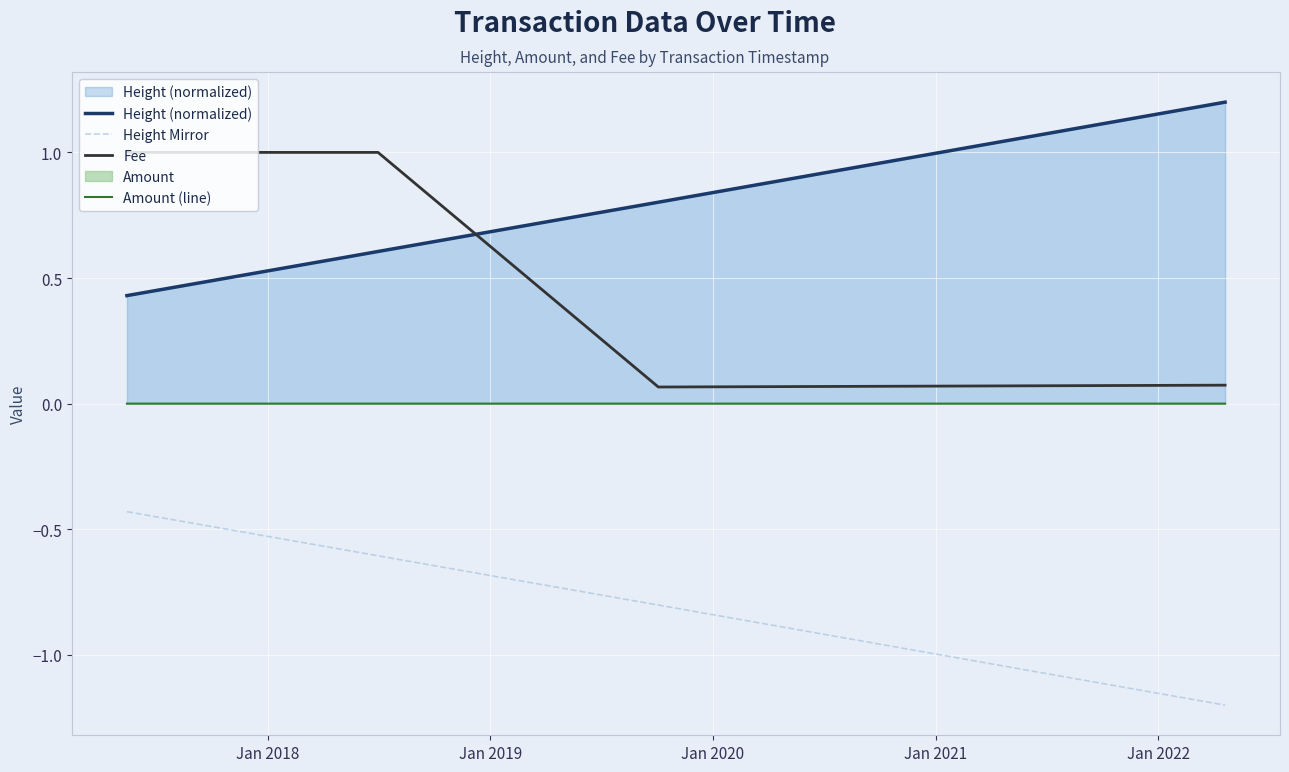

Count the number of data series in this chart.

4